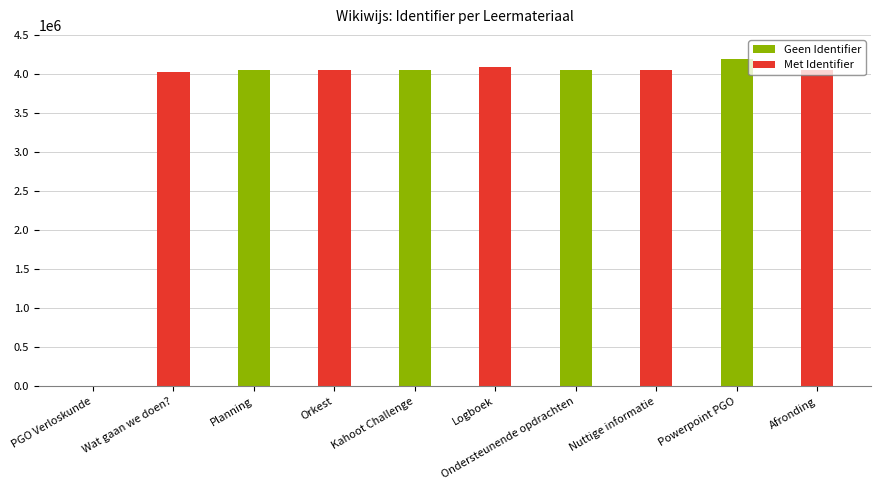

Which series has the widest spread of values?

Geen Identifier